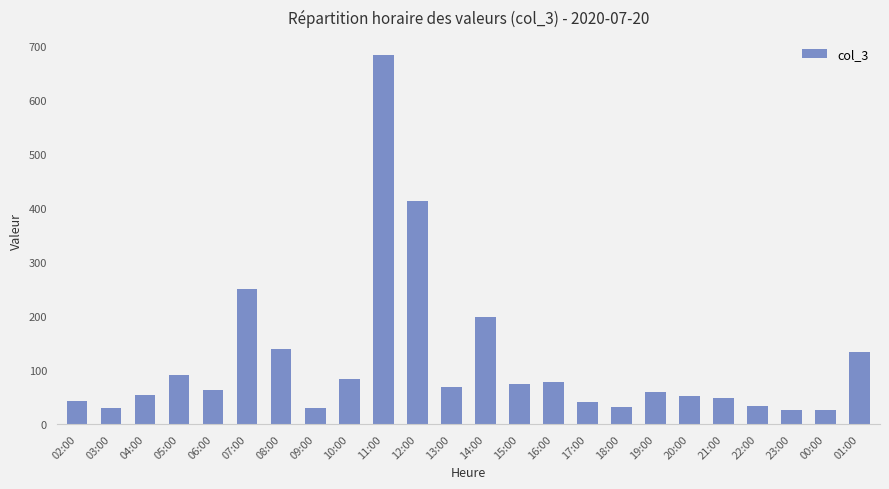

How many values are below 62?

12